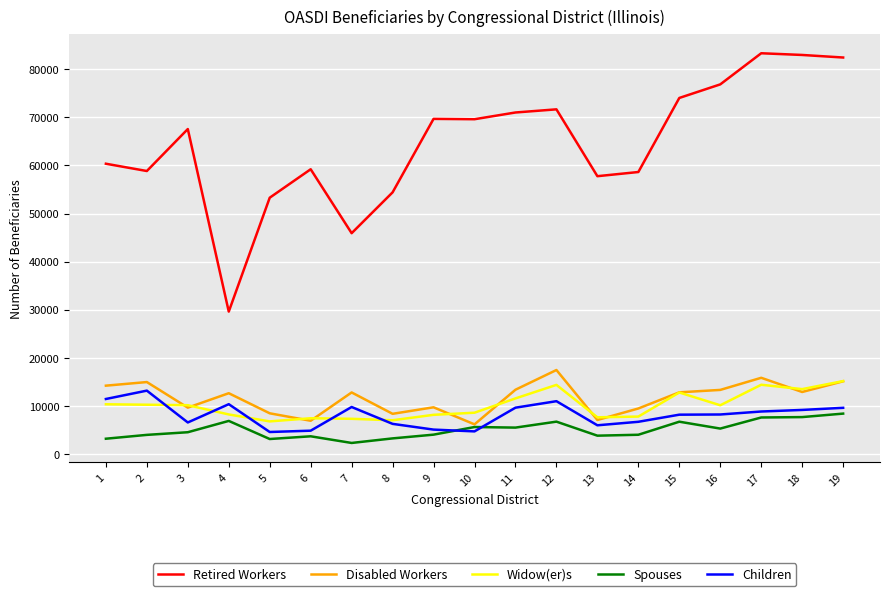

Is the value of Retired Workers at 10 greater than the value of Spouses at 18?

Yes